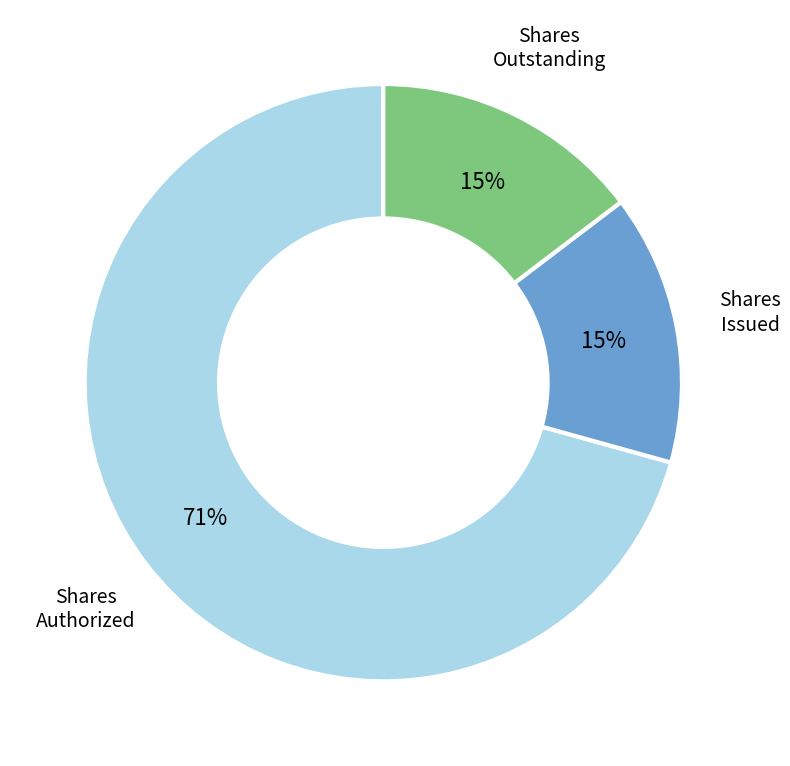

How many slices are in this pie chart?

3